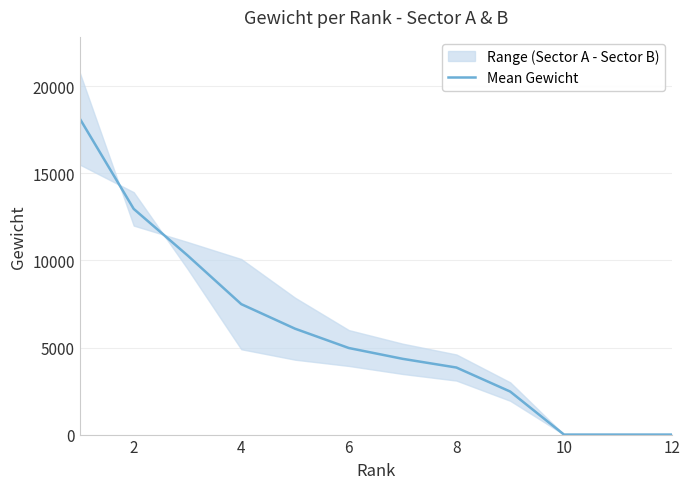

What is the label of the 2nd point from the left?

2